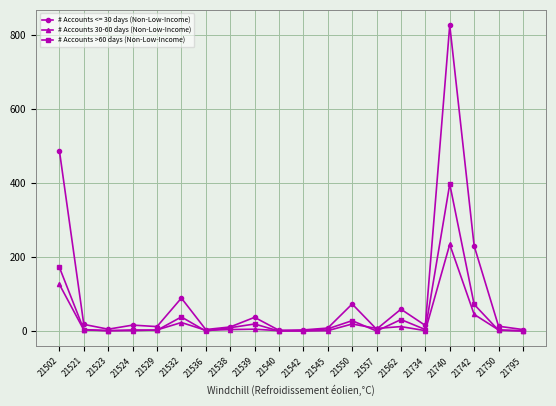

What is the value of the # Accounts >60 days (Non-Low-Income) point at the 11th from the left?

1